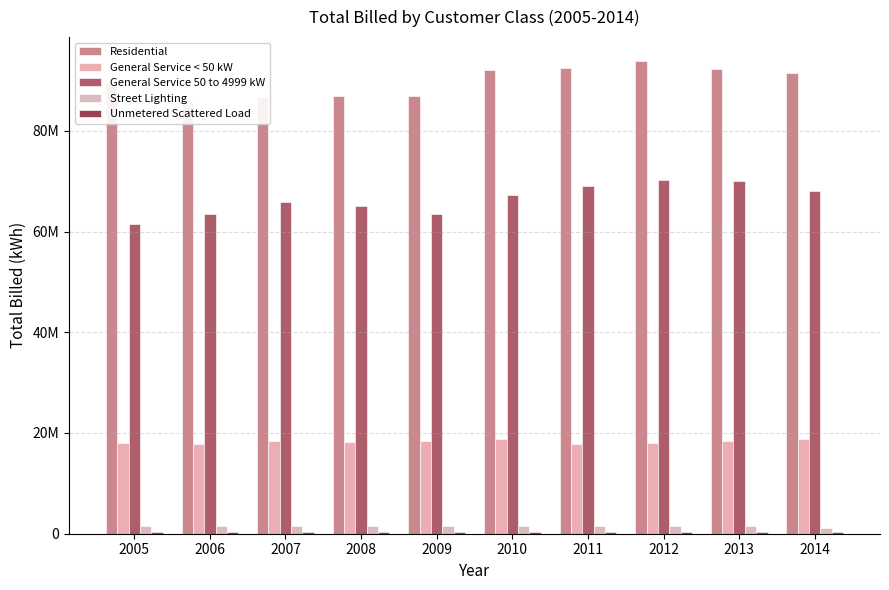

Is the value of General Service 50 to 4999 kW at 2011 greater than the value of General Service < 50 kW at 2011?

Yes